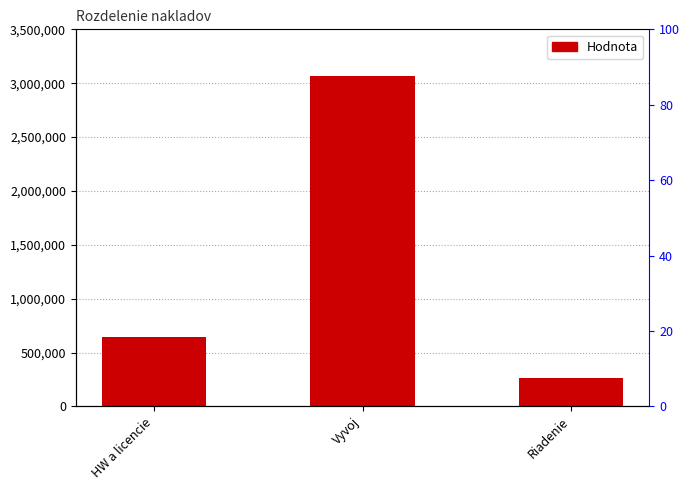

Are the bars grouped side by side (vs. stacked)?

No